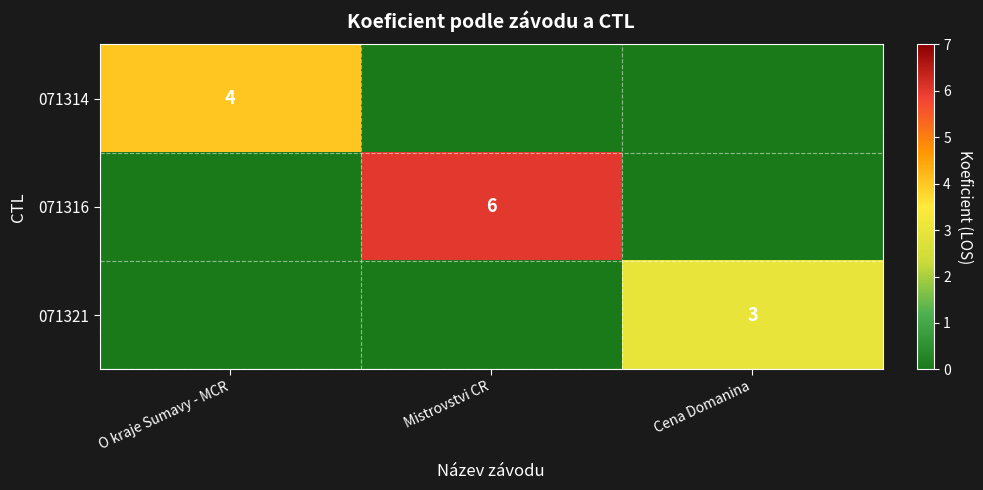

What is the greatest value displayed?

6